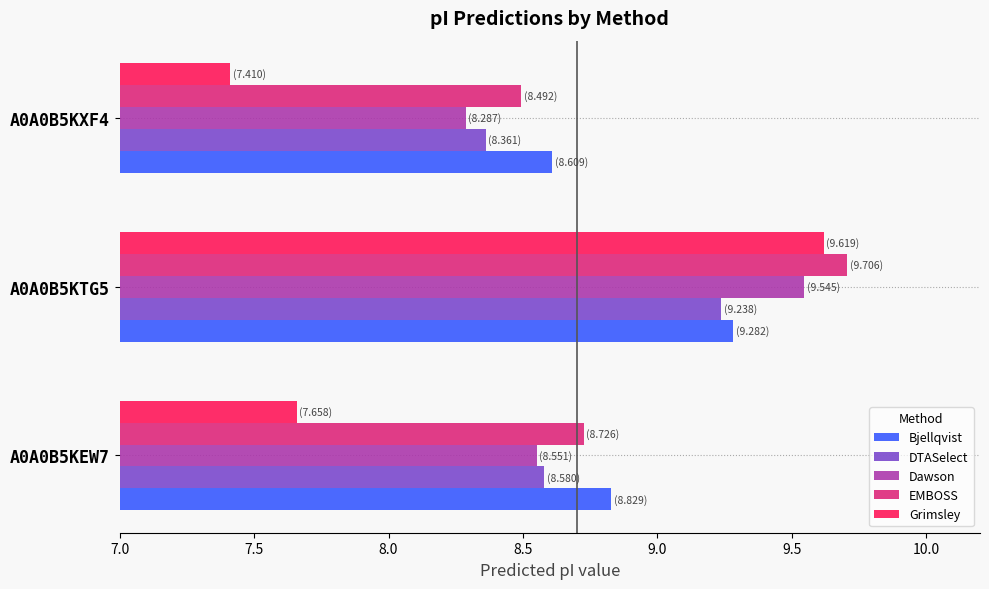

Where is Dawson nearest to the value 8?

A0A0B5KXF4